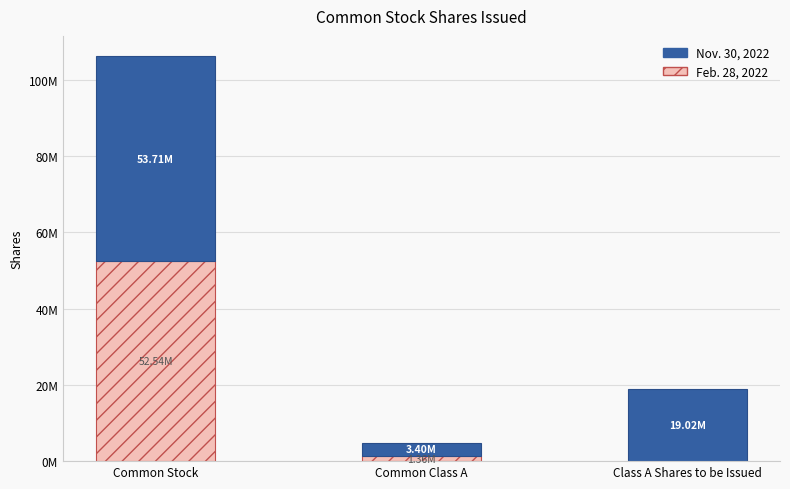

Rank the series at Common Class A from lowest to highest value.

Feb. 28, 2022, Nov. 30, 2022